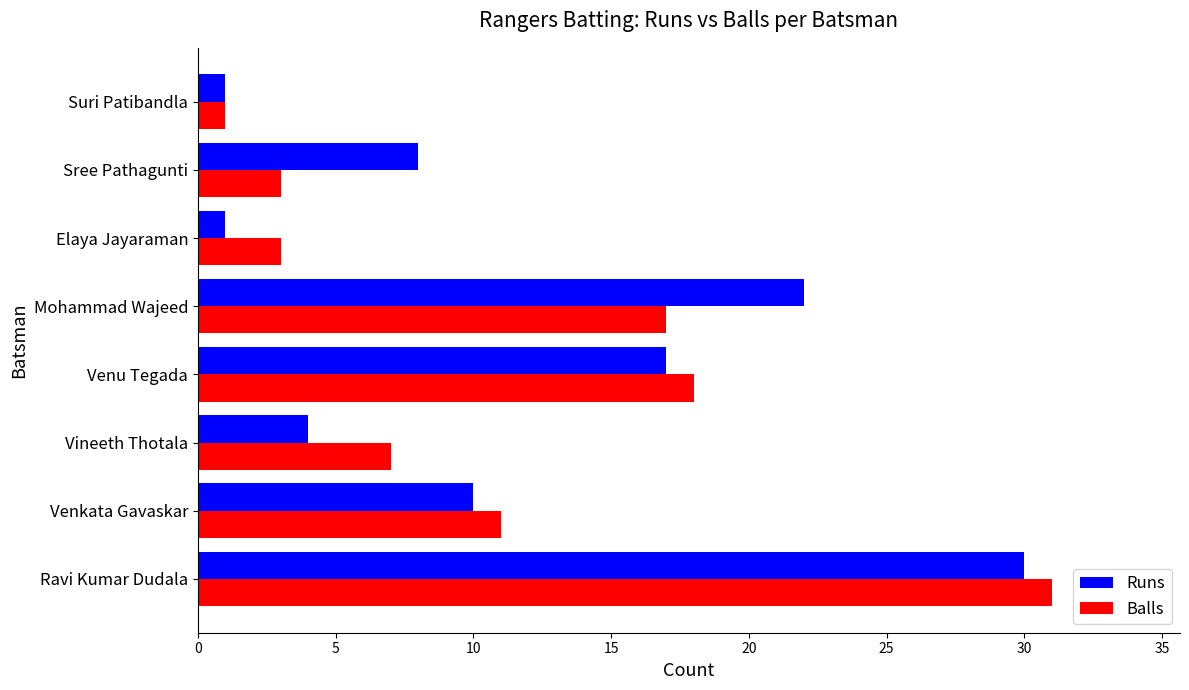

The value of Balls at Elaya Jayaraman is 5. True or false?

False